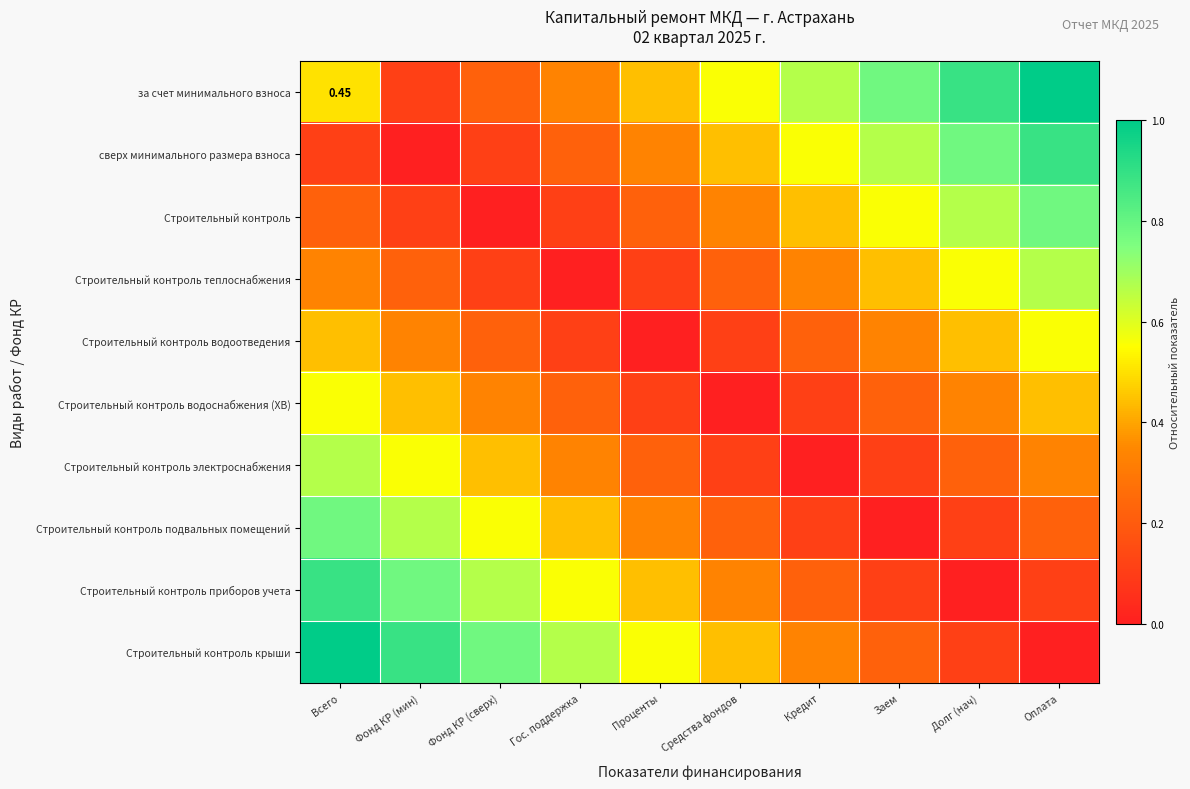

Rank the series at Средства фондов from highest to lowest value.

за счет минимального взноса, сверх минимального размера взноса, Строительный контроль крыши, Строительный контроль, Строительный контроль приборов учета, Строительный контроль теплоснабжения, Строительный контроль подвальных помещений, Строительный контроль водоотведения, Строительный контроль электроснабжения, Строительный контроль водоснабжения (ХВ)